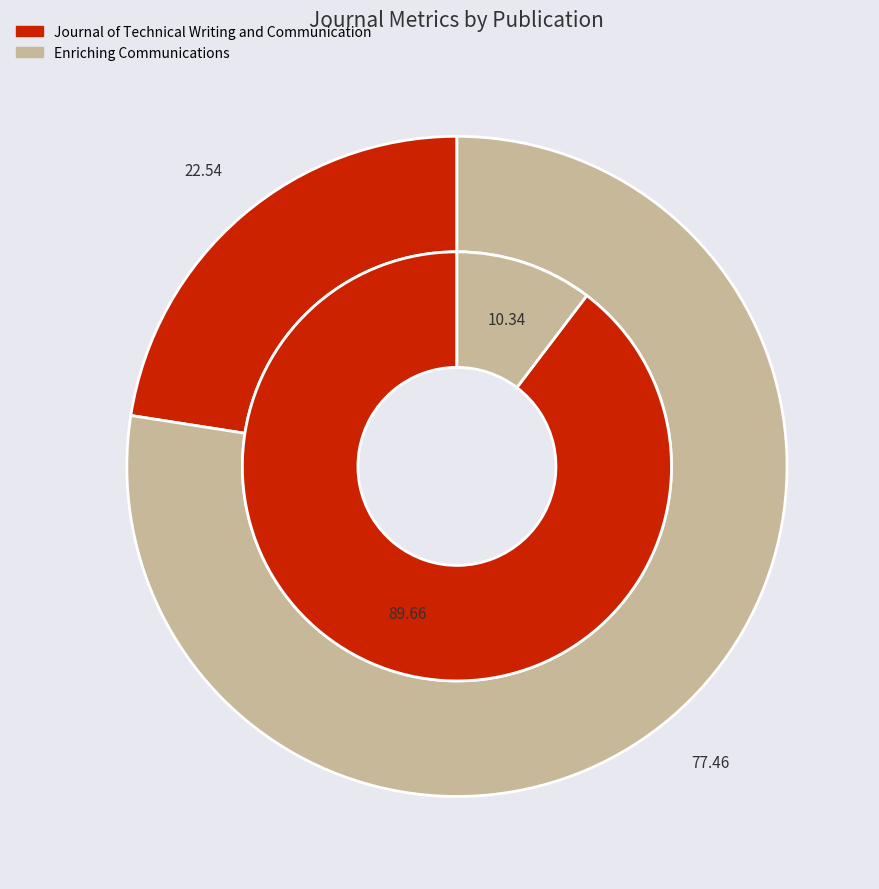

What percentage is NOT represented by Enriching Communications?

89.7%